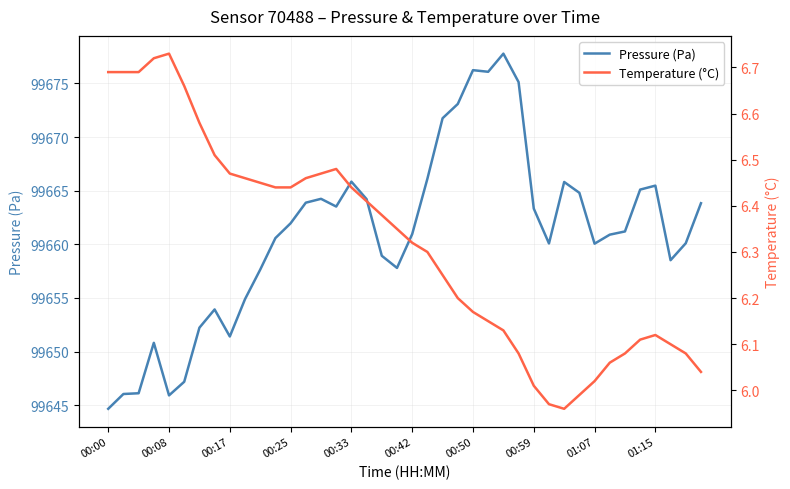

Which category has the lowest value in the Pressure (Pa) series?

00:00